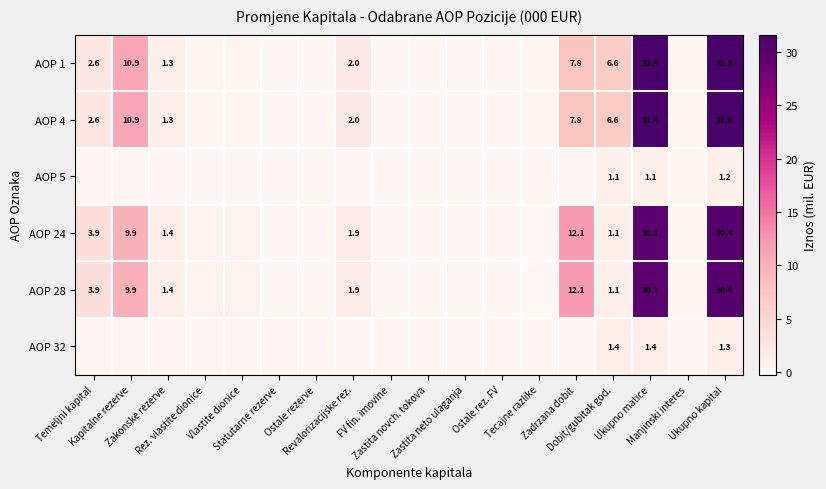

The AOP 1 series shows 0.0 at Tecajne razlike. True or false?

False